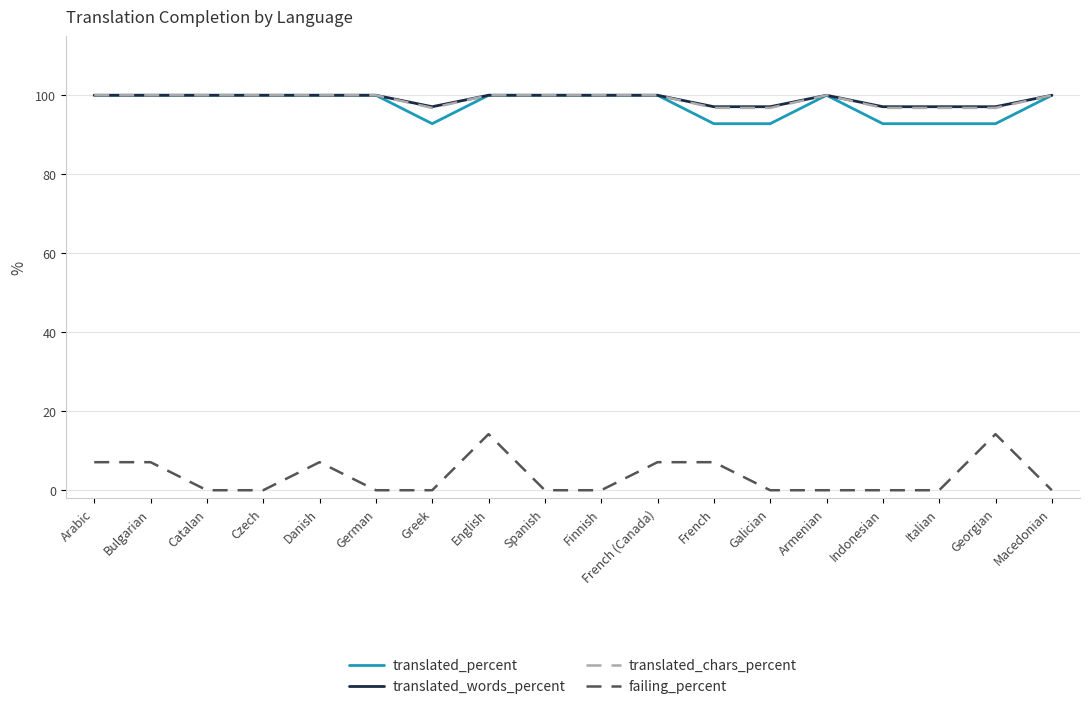

What is the sum of the failing_percent values at Finnish and French (Canada)?

7.1